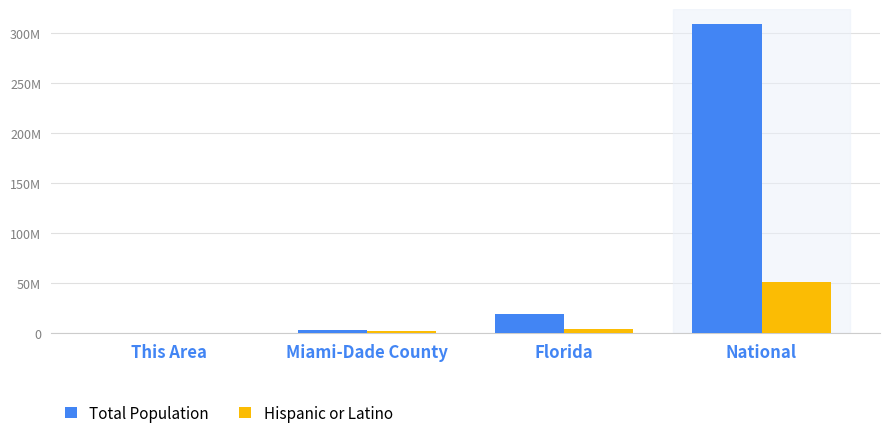

What is the difference between the maximum and minimum values in the Hispanic or Latino series?

50472047